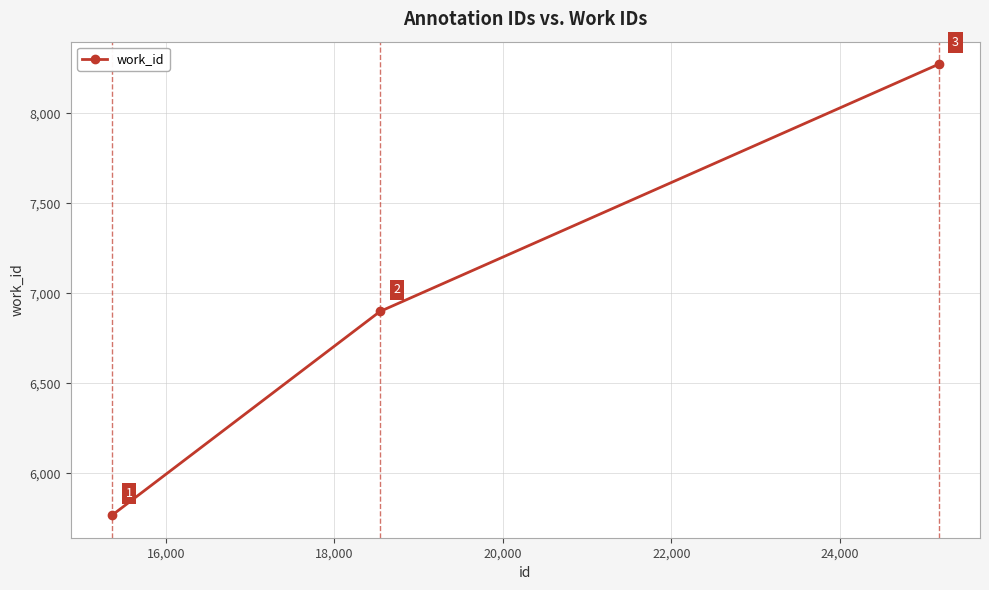

What is the maximum value shown in the chart?

8273